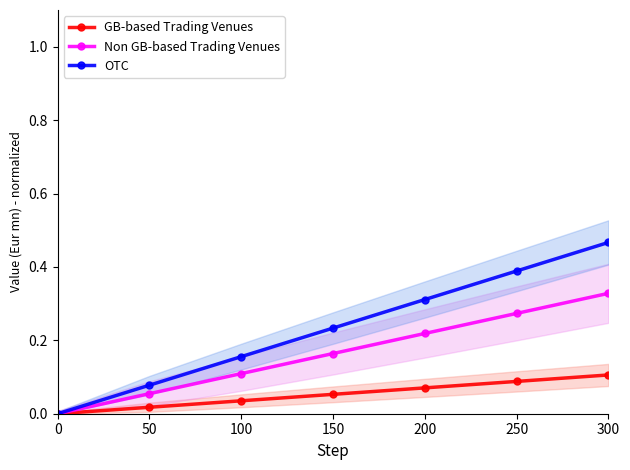

Which category has the highest value across all series?

300